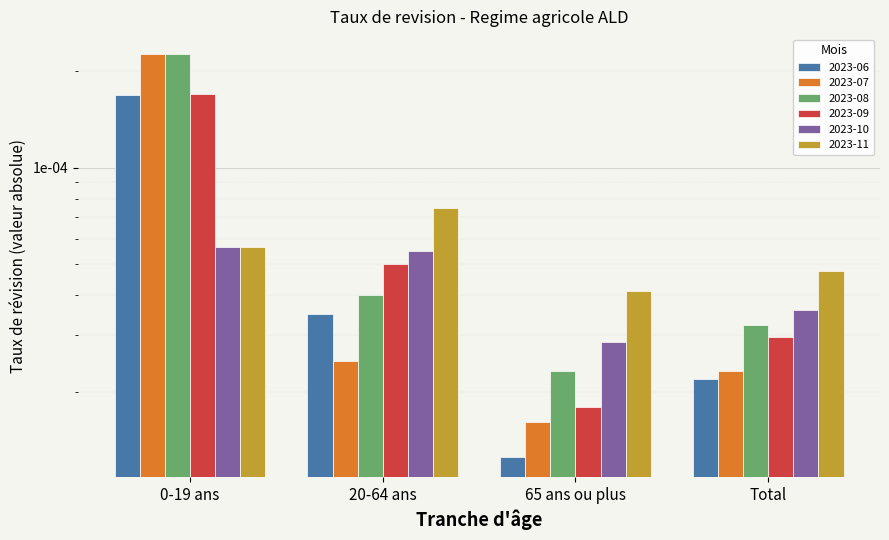

Rank the series by their maximum value, from lowest to highest.

2023-10, 2023-06, 2023-09, 2023-07, 2023-08